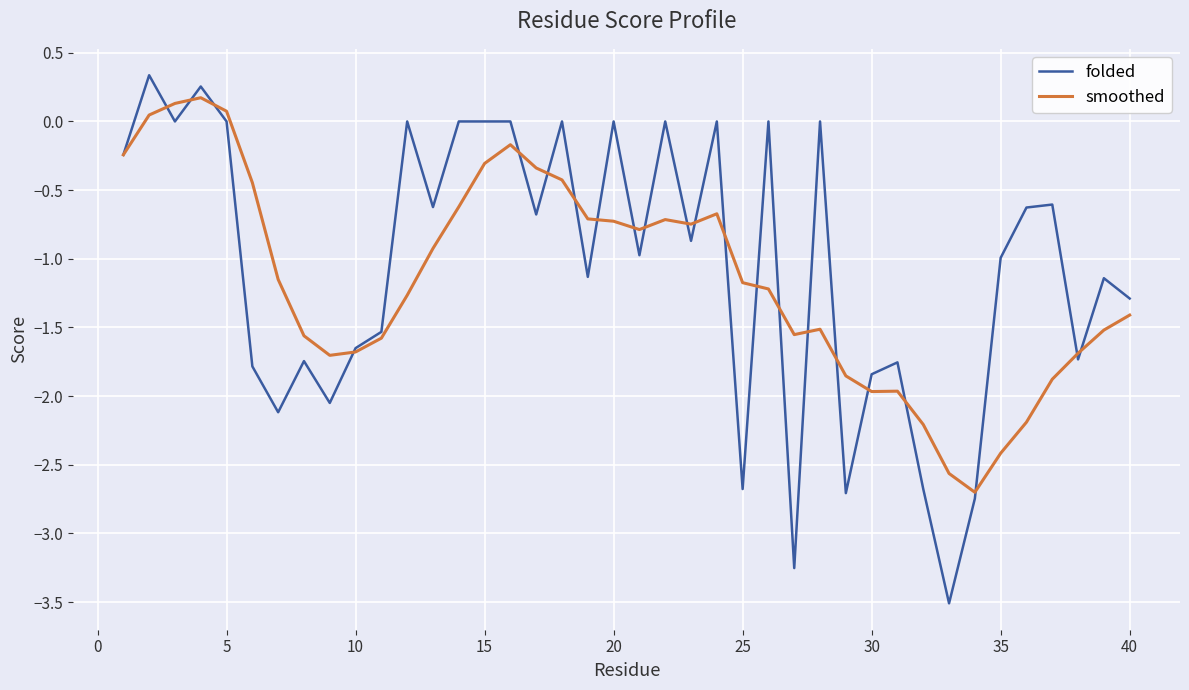

What is the smallest value displayed?

-3.5